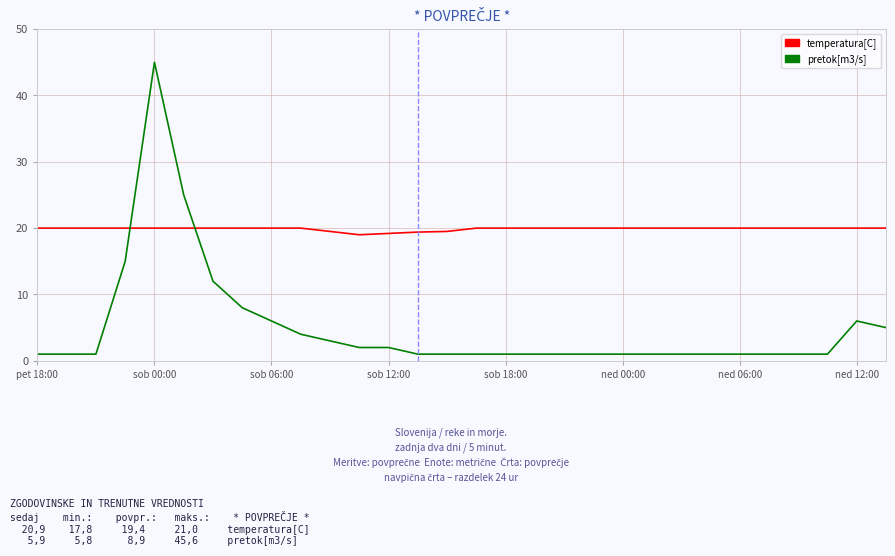

How many temperatura[C] values are between 20 and 21?

25